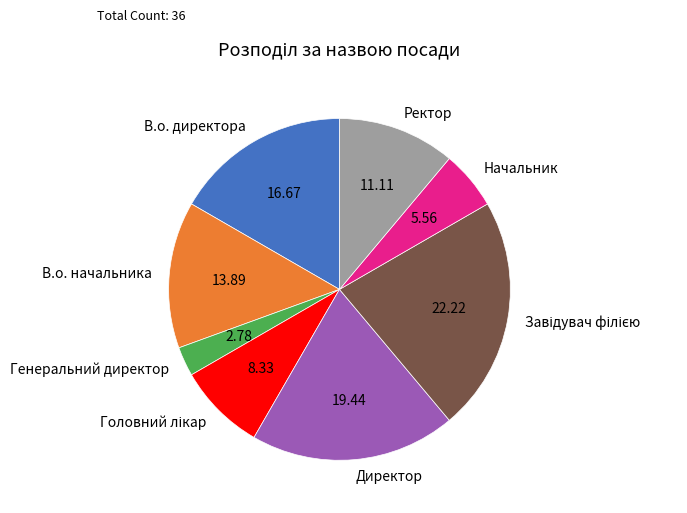

Is there a majority slice in this chart?

No